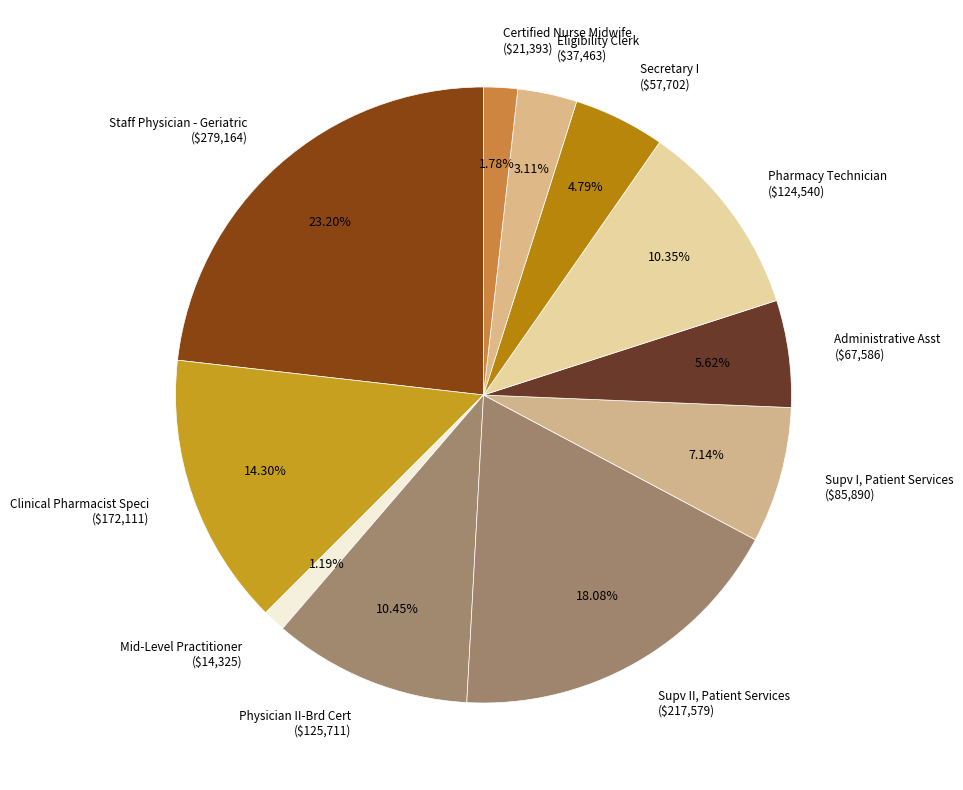

Does Staff Physician - Geriatric represent more than half of the total?

No